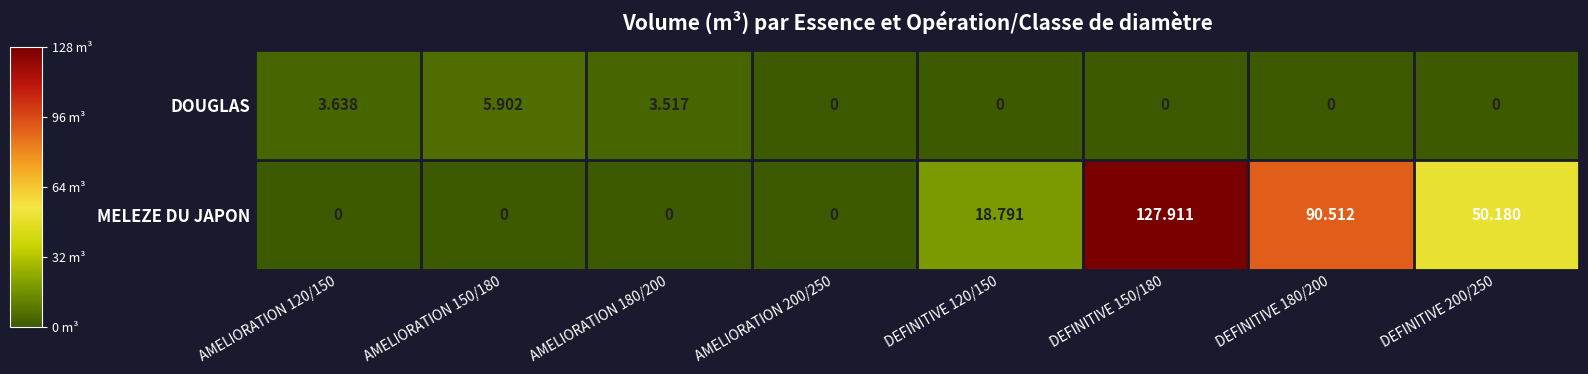

Which series has the largest total across all categories?

MELEZE DU JAPON